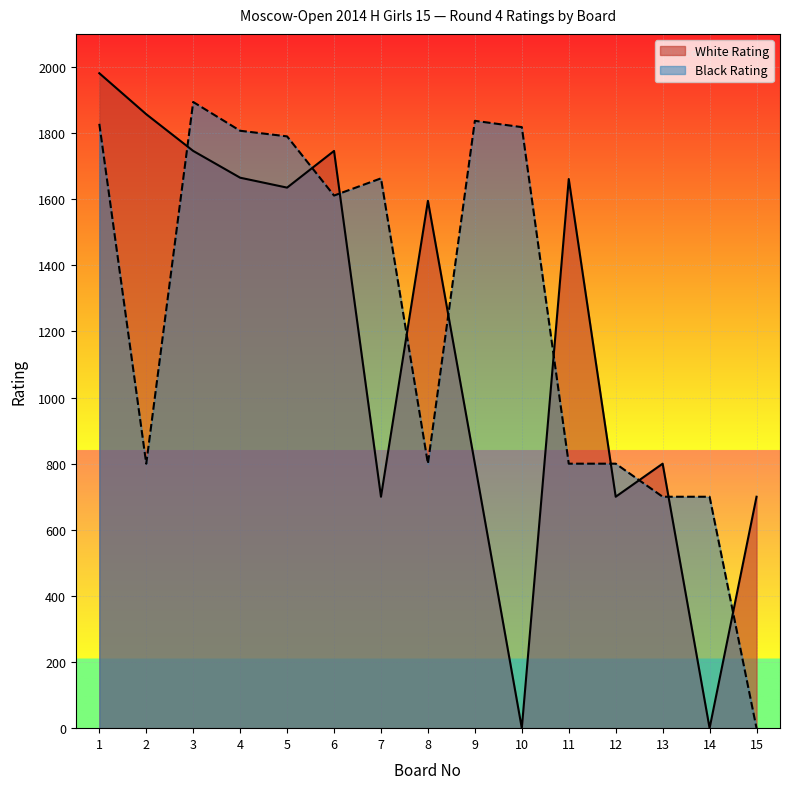

Reading left to right, what are all the values shown in this chart?

White Rating: 1=1981	2=1857	3=1746	4=1665	5=1635	6=1746	7=700	8=1595	9=800	10=0	11=1661	12=700	13=800	14=0	15=700
Black Rating: 1=1828	2=800	3=1894	4=1807	5=1790	6=1611	7=1663	8=800	9=1837	10=1818	11=800	12=800	13=700	14=700	15=0